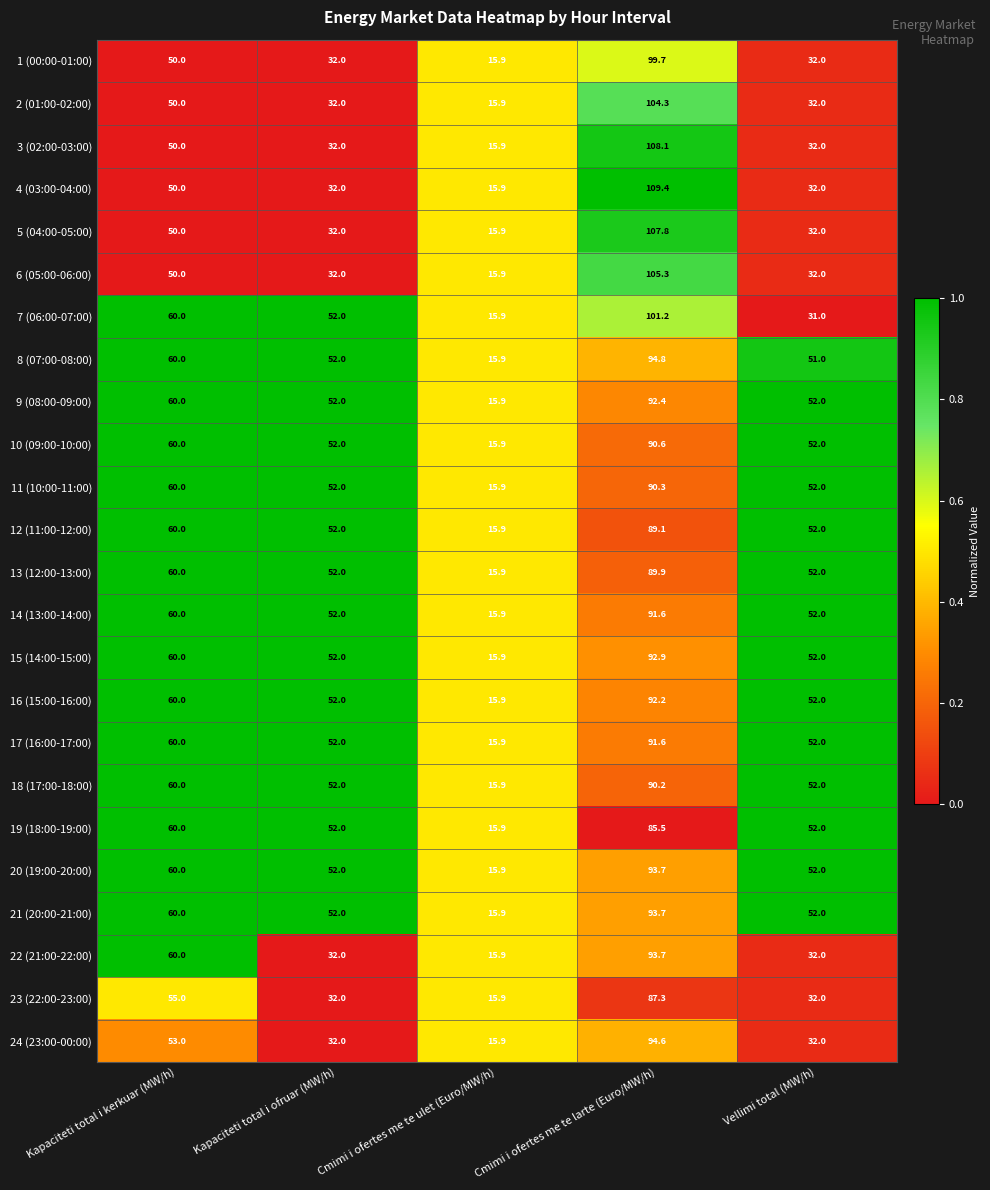

What is the difference between the maximum and minimum values in the 12 (11:00-12:00) series?

73.2